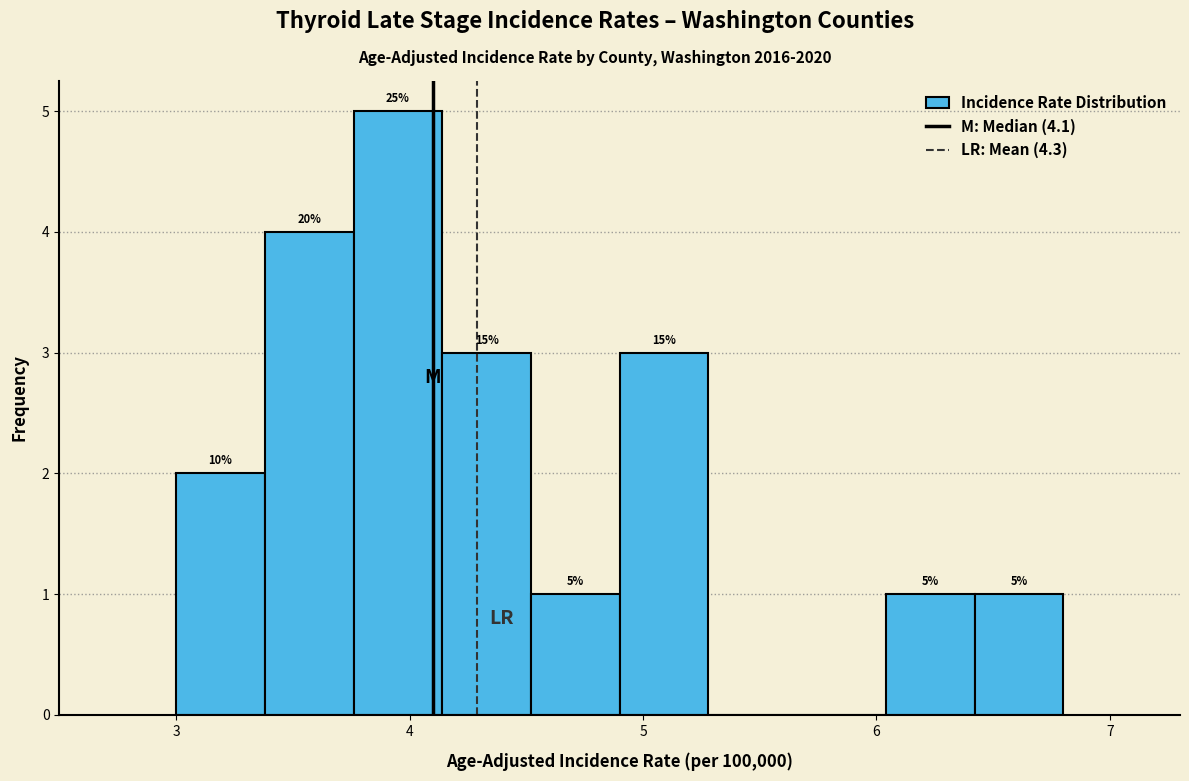

Read against the x-axis, roughly where is the centre of the tallest bar?

4.0